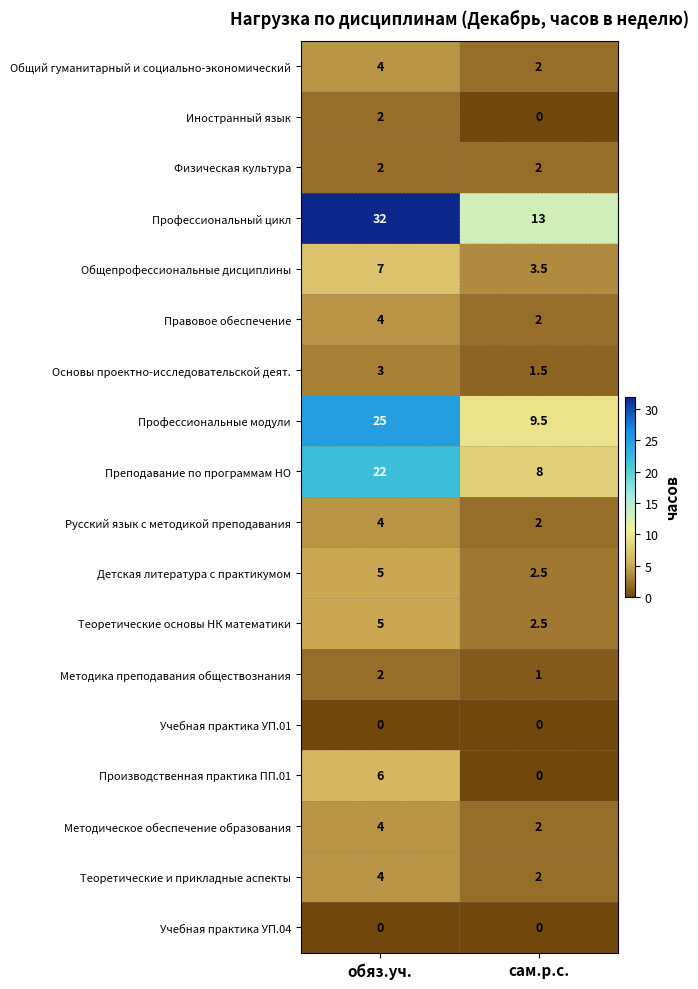

What is the difference between the highest and lowest values at сам.р.с.?

13.0